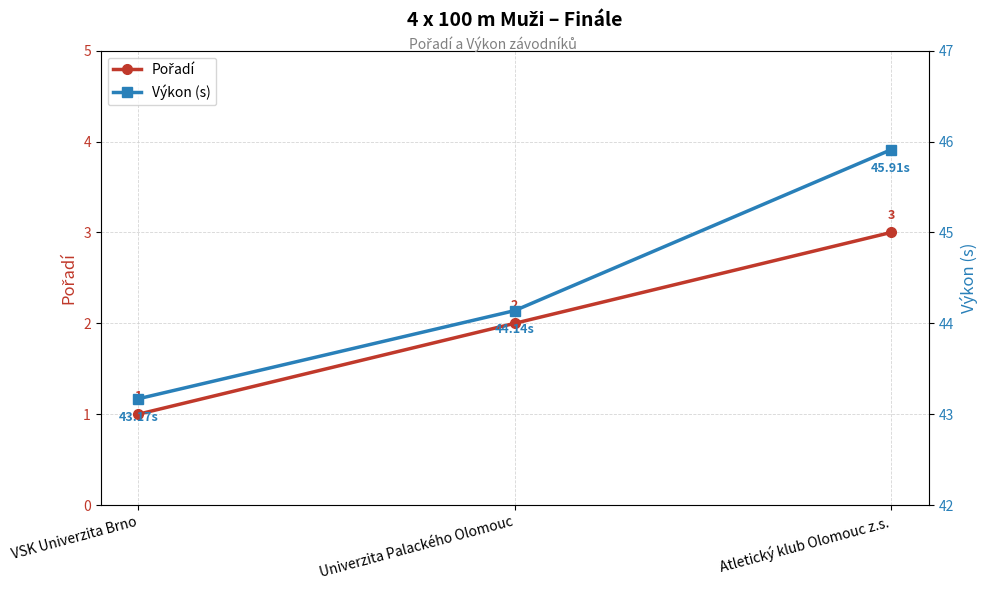

Count the number of categories in the chart.

3